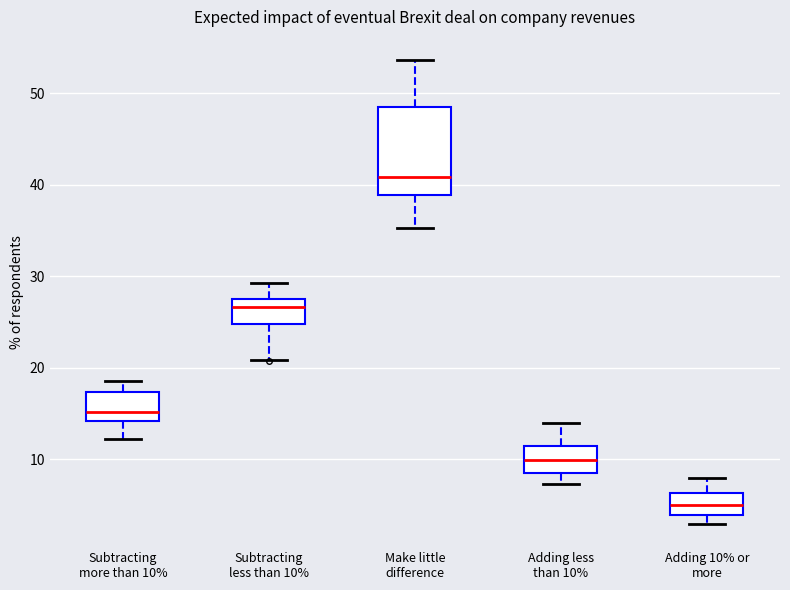

Which box's median line is the highest?

Make little difference